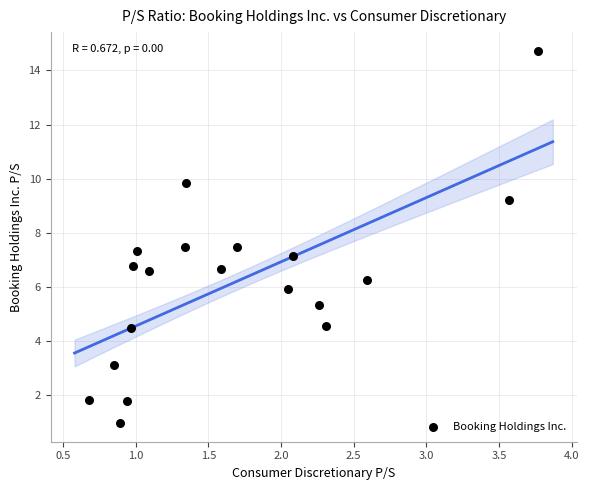

What is the range of X values (max minus min)?

3.1